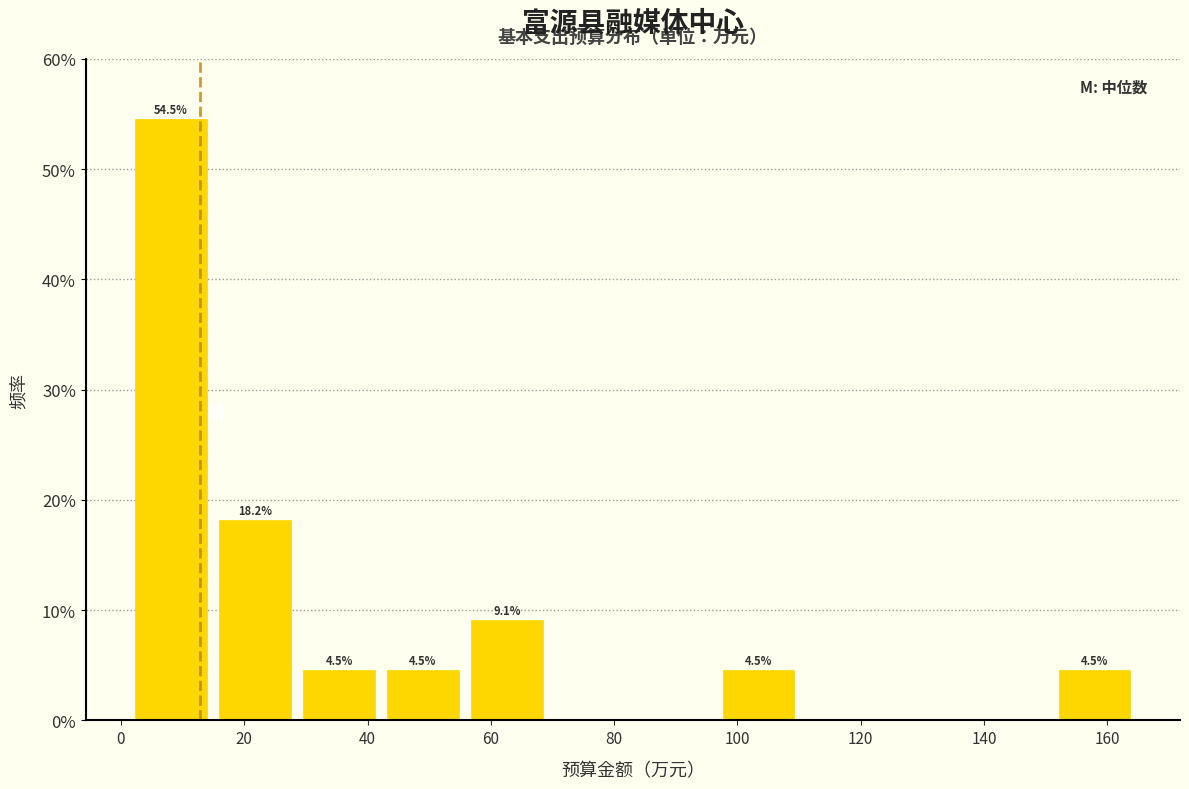

Over which range of the x-axis is the bar tallest?

2 to 14